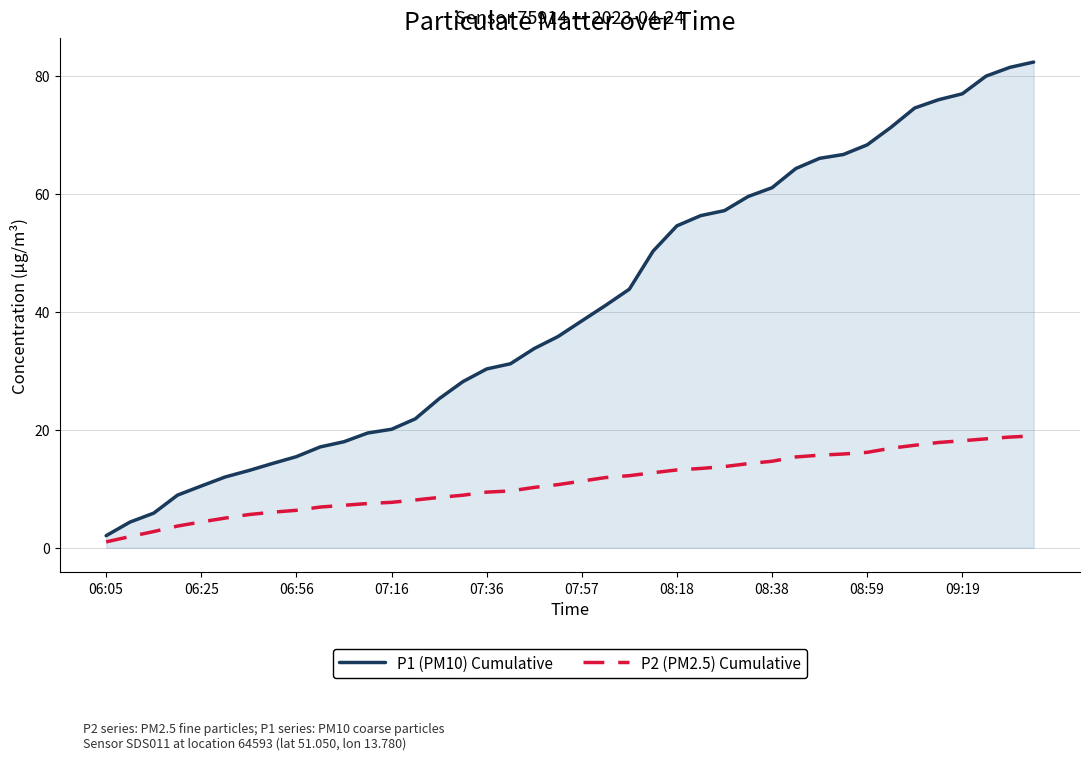

True or false: P1 (PM10) Cumulative has more than 1 interior local peaks.

False